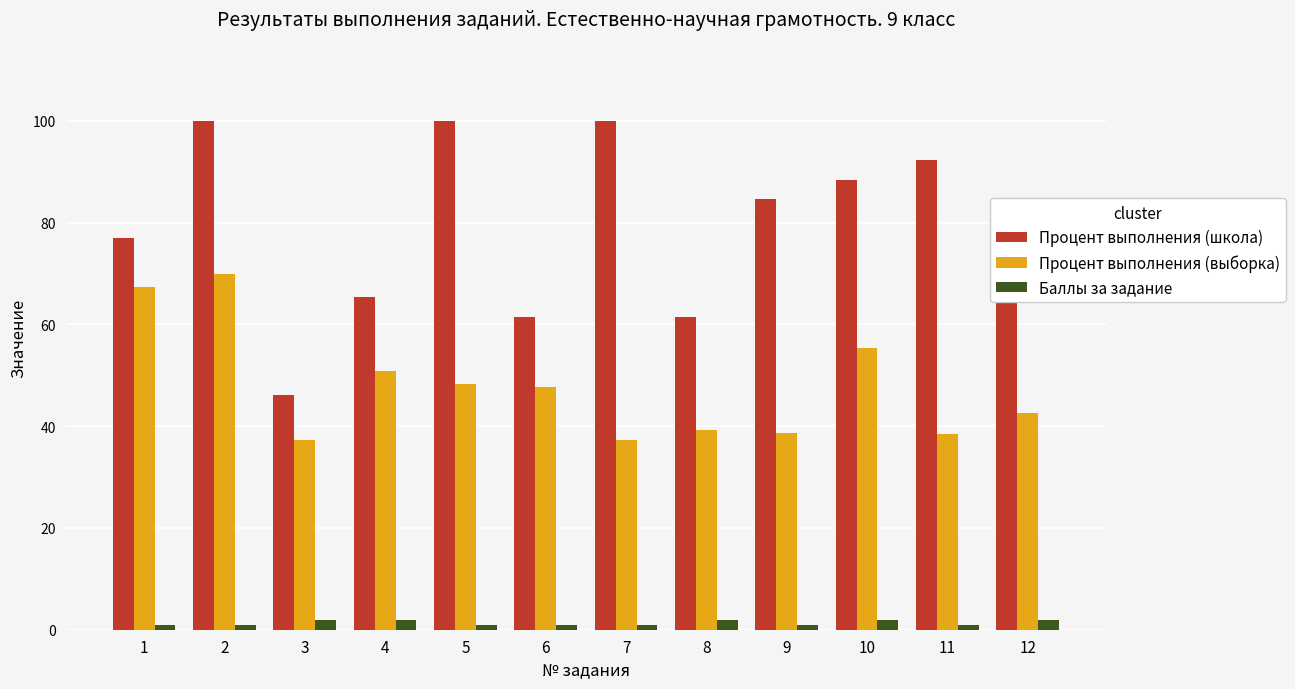

What is the value of the Баллы за задание bar at the 3rd from the left?

2.0